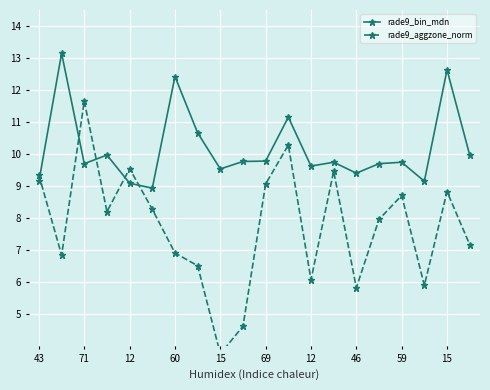

What is the value of the rade9_aggzone_norm point at the 15th from the left?

5.8